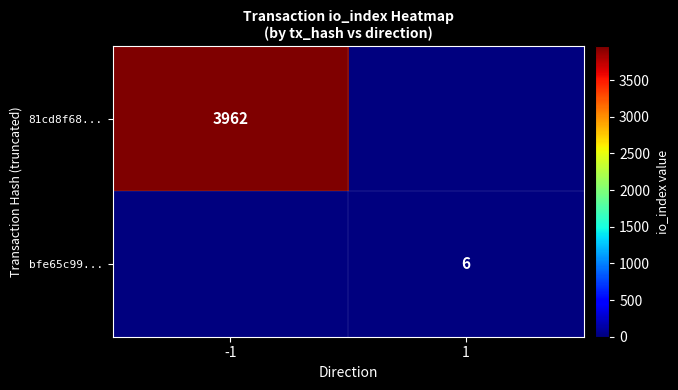

The bfe65c99... series shows 2 at 1. True or false?

False